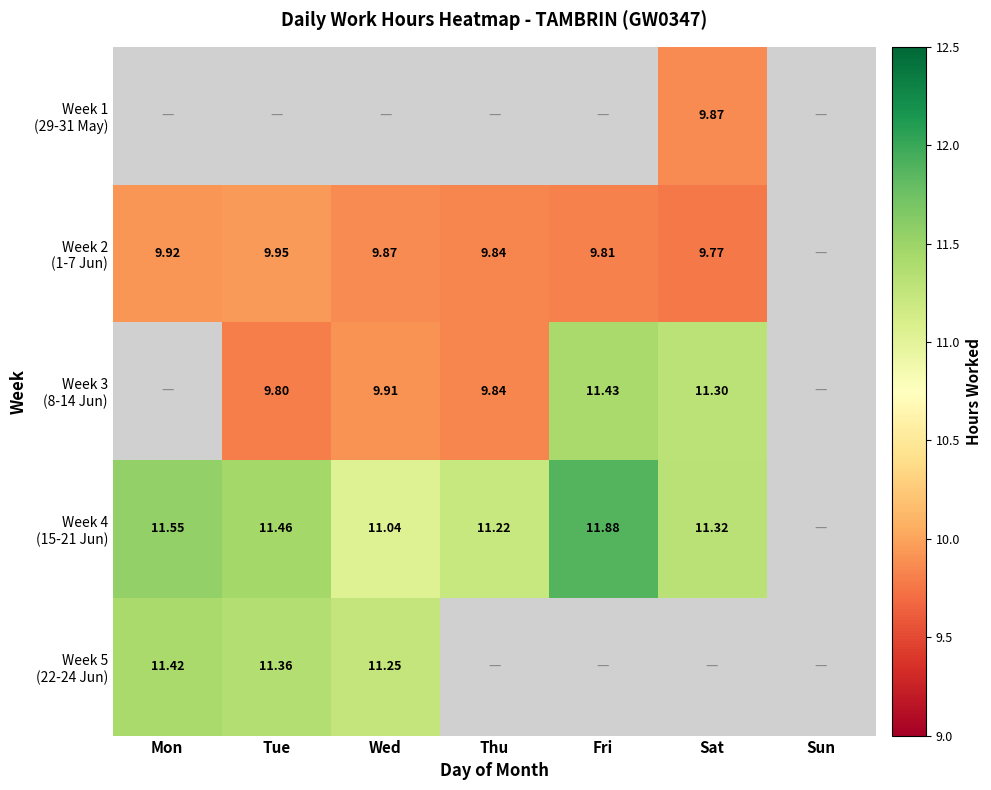

What is the difference between the Week 2 (1-7 Jun) values at Wed and Sat?

0.1